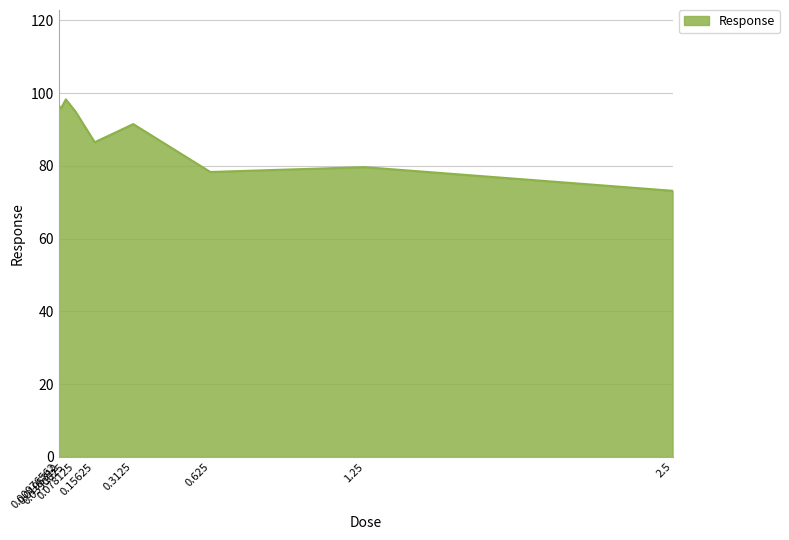

Reading left to right, list all the values displayed in this chart.

96.6	95.8	98.3	94.9	86.5	91.5	78.3	79.6	73.1